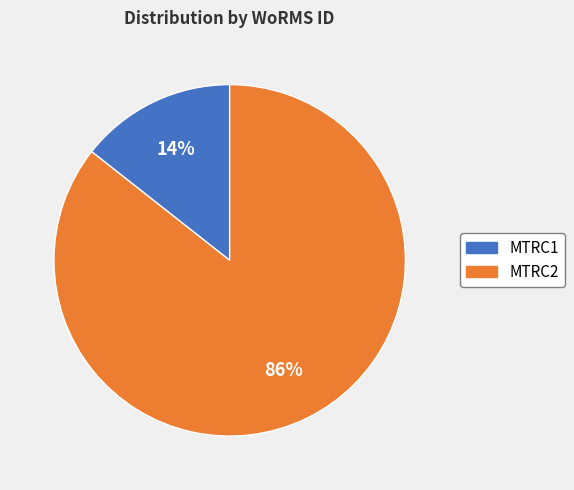

Which has a higher value, MTRC1 or MTRC2?

MTRC2